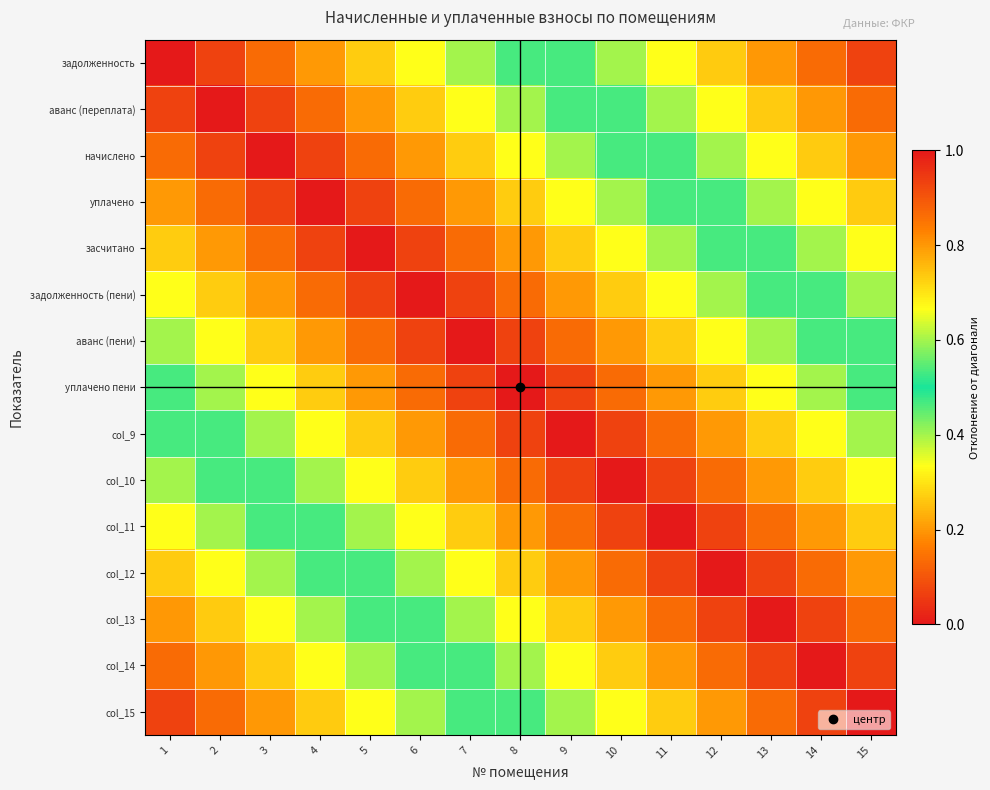

What is the difference between the highest and lowest values at 12?

0.7